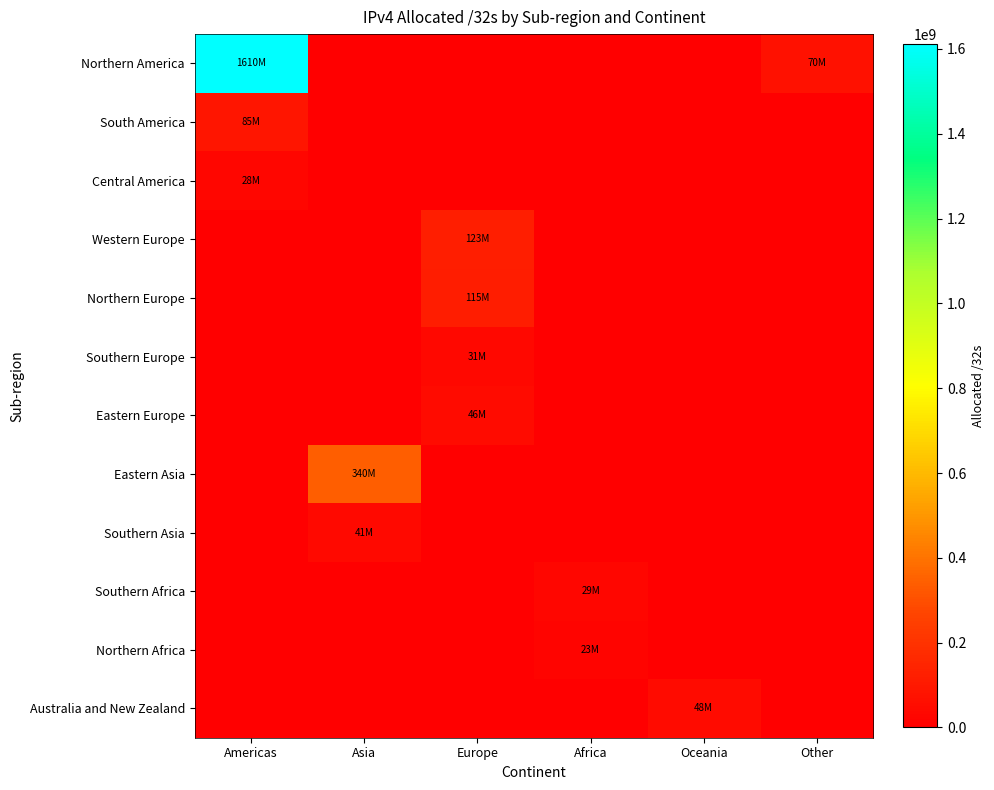

Reading left to right, list all the values displayed in this chart.

Northern America: Americas=1610724096	Asia=0	Europe=0	Africa=0	Oceania=0	Other=70317312
South America: Americas=85845504	Asia=0	Europe=0	Africa=0	Oceania=0	Other=0
Central America: Americas=28947968	Asia=0	Europe=0	Africa=0	Oceania=0	Other=0
Western Europe: Americas=0	Asia=0	Europe=123943808	Africa=0	Oceania=0	Other=0
Northern Europe: Americas=0	Asia=0	Europe=115295512	Africa=0	Oceania=0	Other=0
Southern Europe: Americas=0	Asia=0	Europe=31704384	Africa=0	Oceania=0	Other=0
Eastern Europe: Americas=0	Asia=0	Europe=46182400	Africa=0	Oceania=0	Other=0
Eastern Asia: Americas=0	Asia=340367104	Europe=0	Africa=0	Oceania=0	Other=0
Southern Asia: Americas=0	Asia=41102592	Europe=0	Africa=0	Oceania=0	Other=0
Southern Africa: Americas=0	Asia=0	Europe=0	Africa=29735680	Oceania=0	Other=0
Northern Africa: Americas=0	Asia=0	Europe=0	Africa=23850496	Oceania=0	Other=0
Australia and New Zealand: Americas=0	Asia=0	Europe=0	Africa=0	Oceania=48531200	Other=0